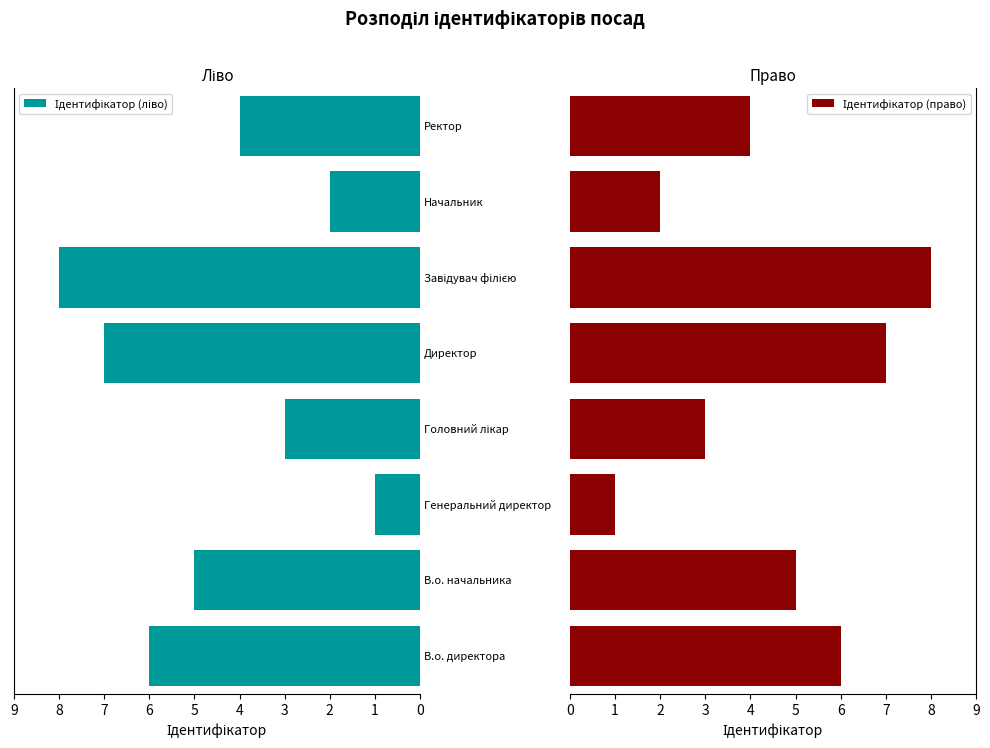

What is the highest value of the Ідентифікатор (ліво) series?

8